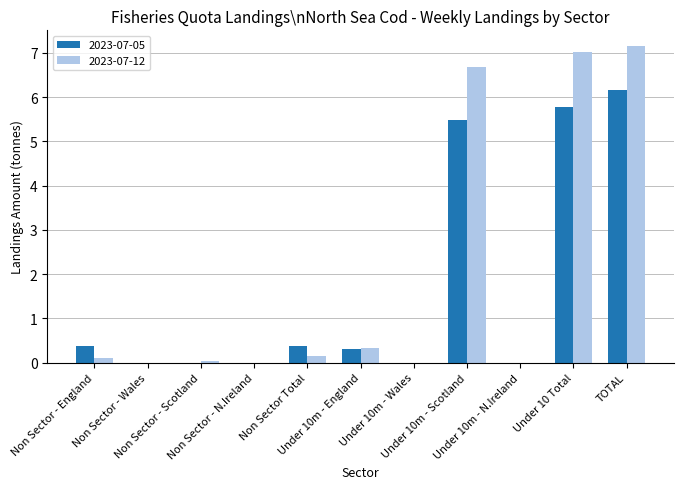

What is the greatest value displayed?

7.1